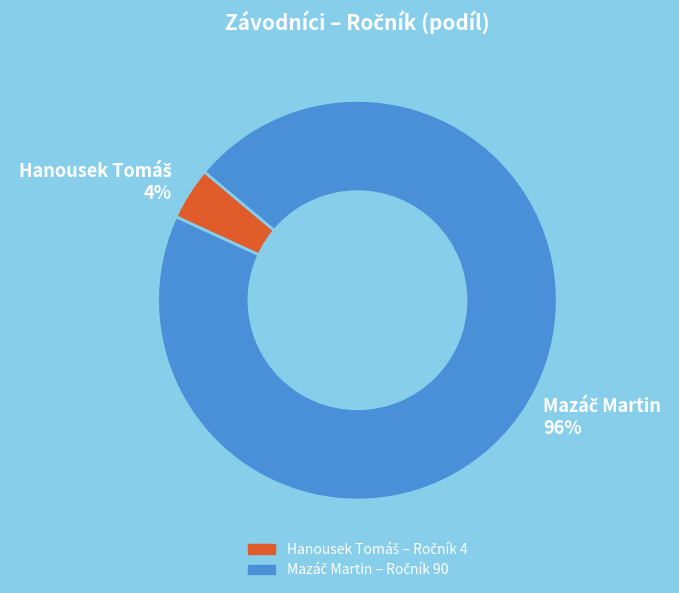

Does any single category account for the majority?

Yes